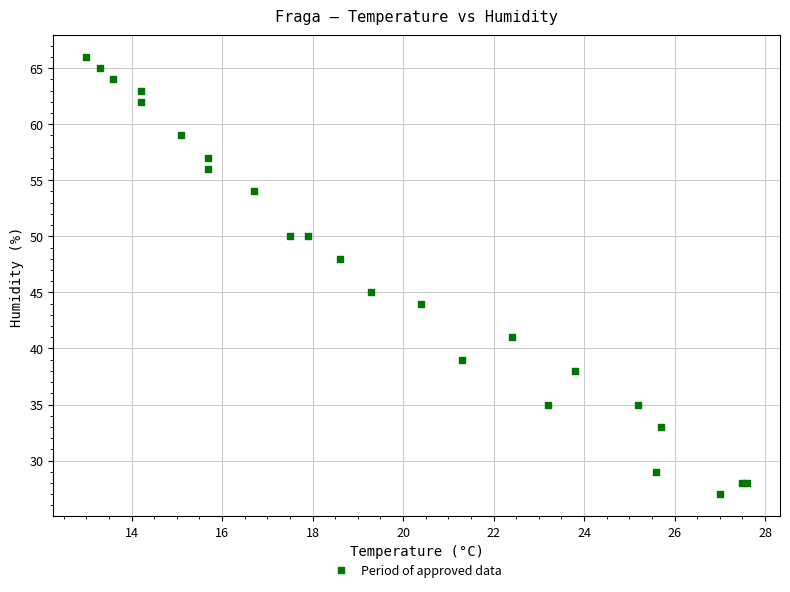

What Y value in the scatter plot is closest to 46?

45